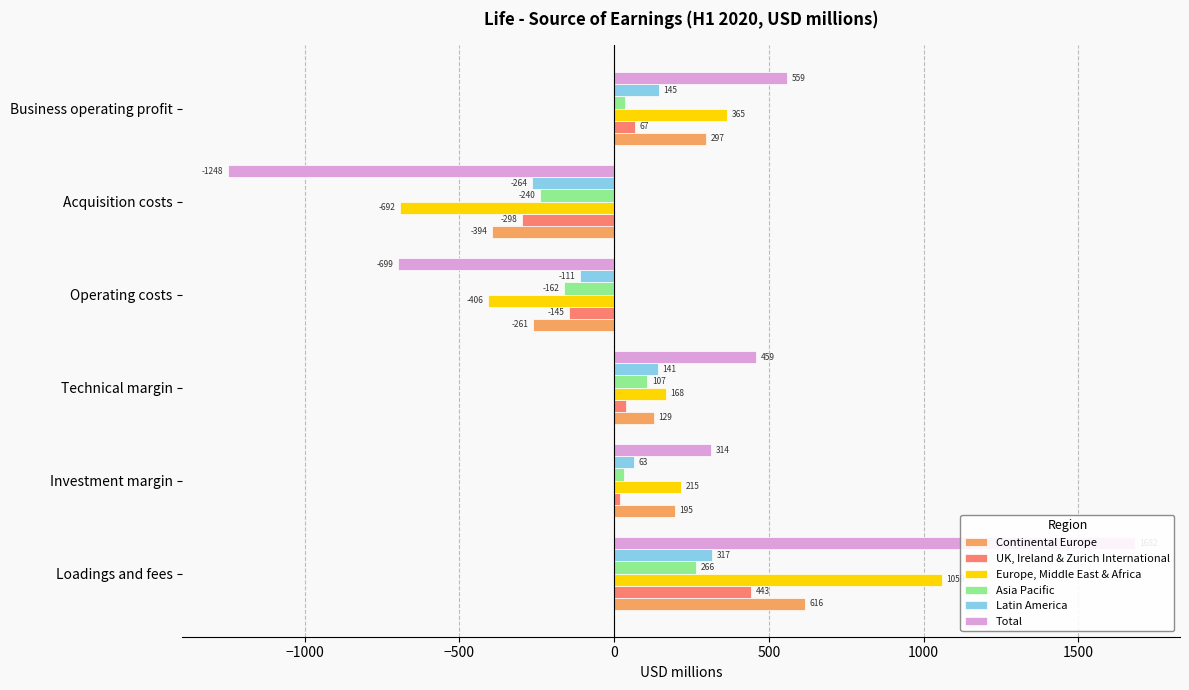

At how many categories does at least one series exceed 879?

1